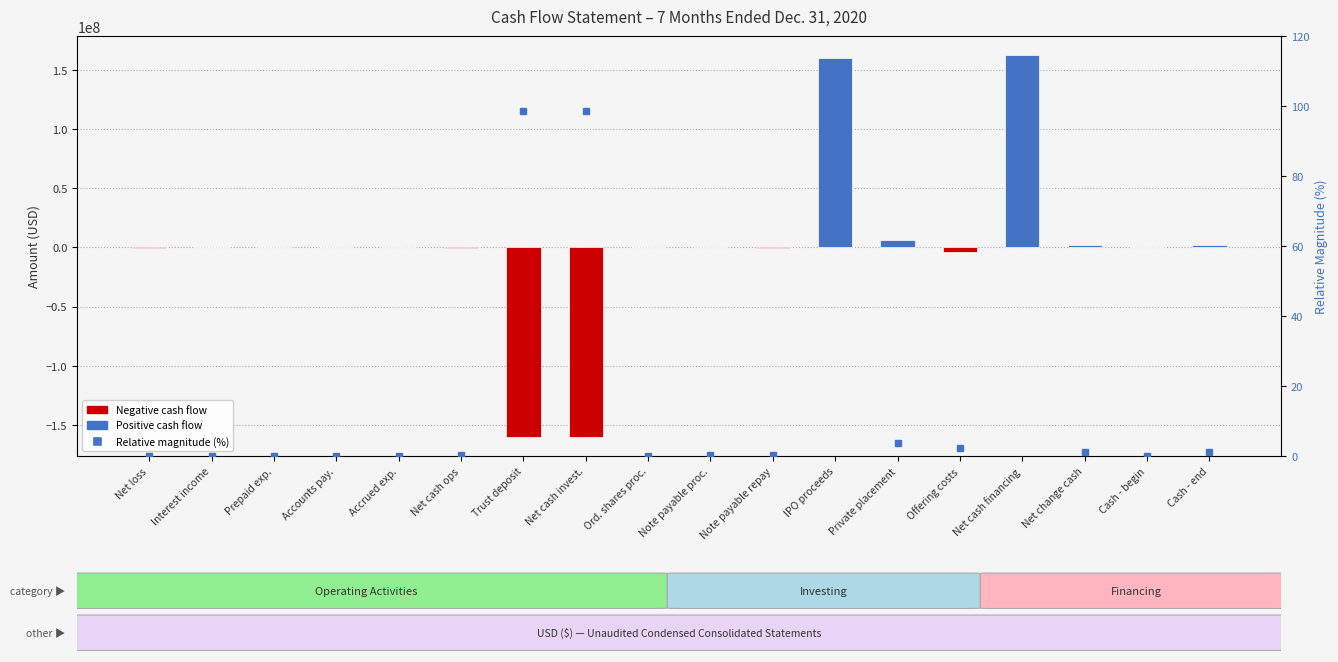

What is the total value across all series at Accrued exp.?

30146.0